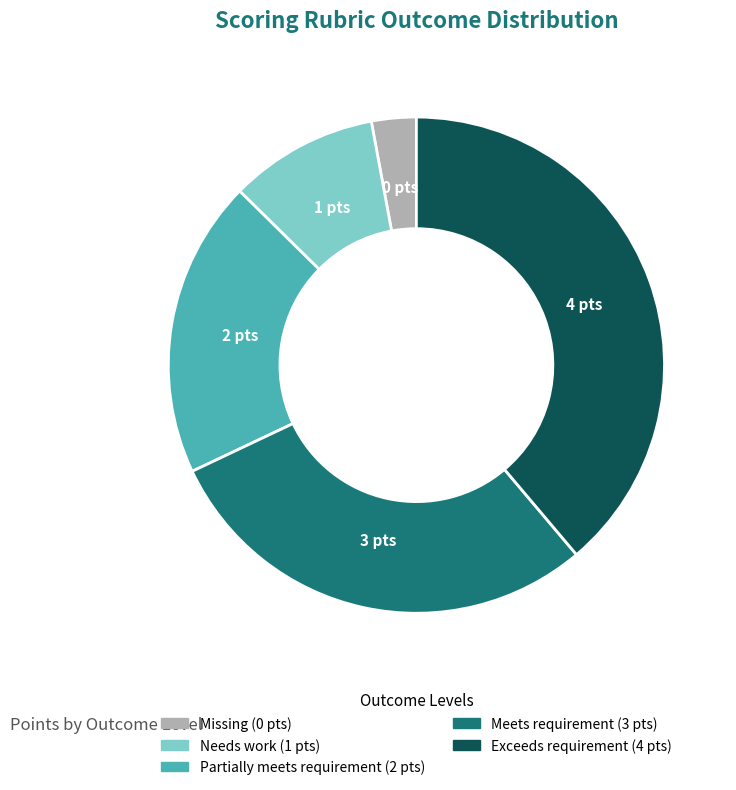

Do Partially meets requirement and Missing together represent more than half of the pie?

No